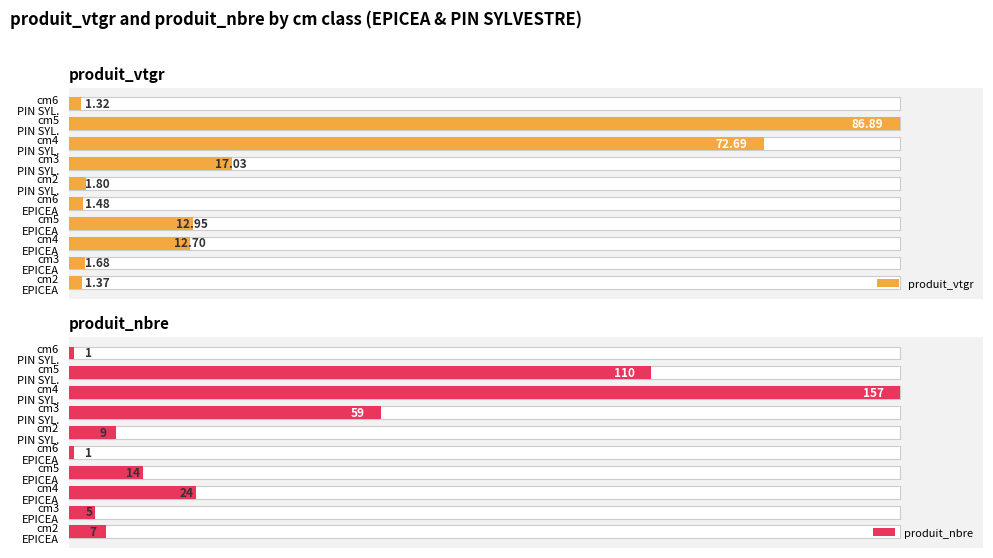

Which series has the largest total across all categories?

produit_nbre